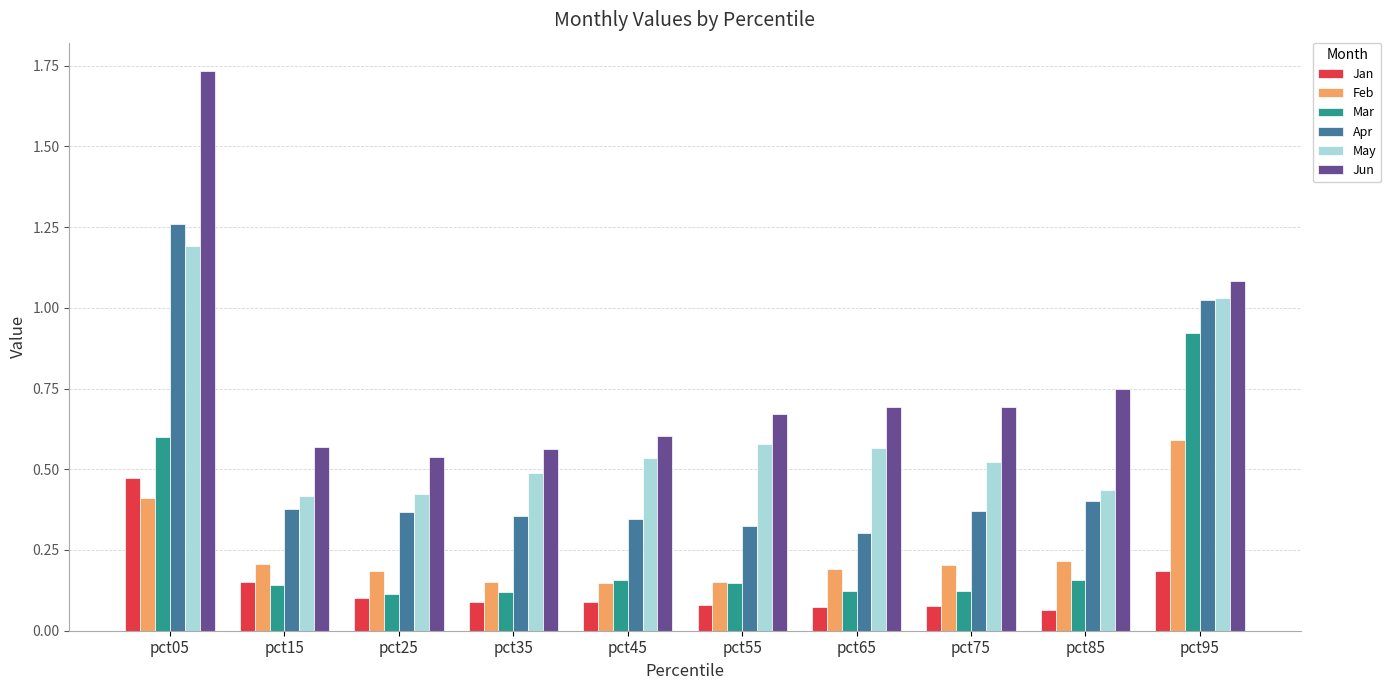

How many bars are there in total?

60